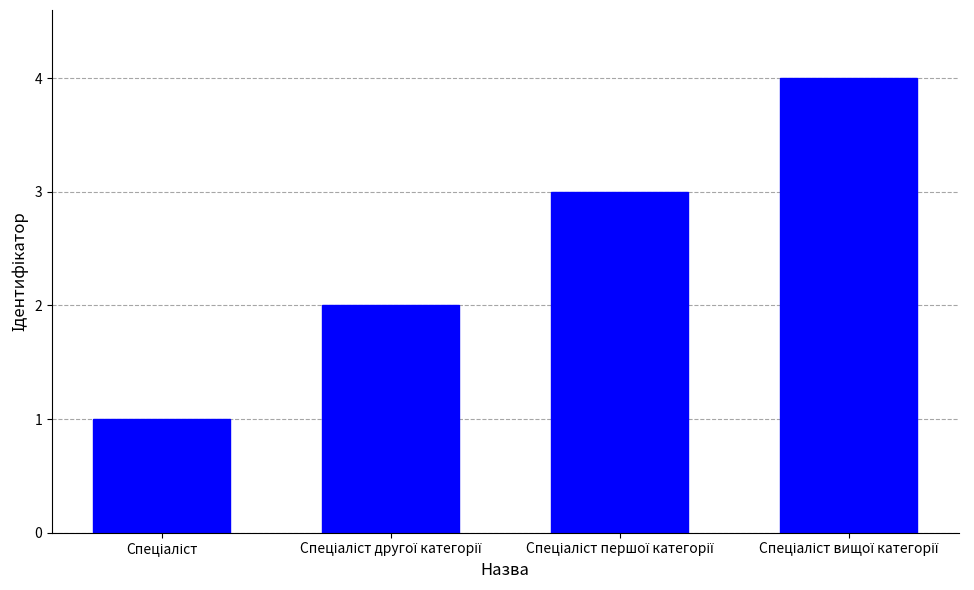

What is the maximum value shown in the chart?

4